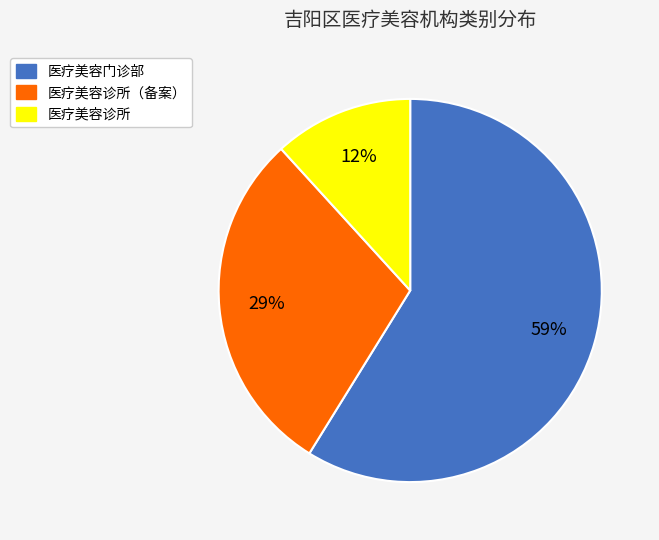

To the nearest percent, what is the average slice percentage?

33%